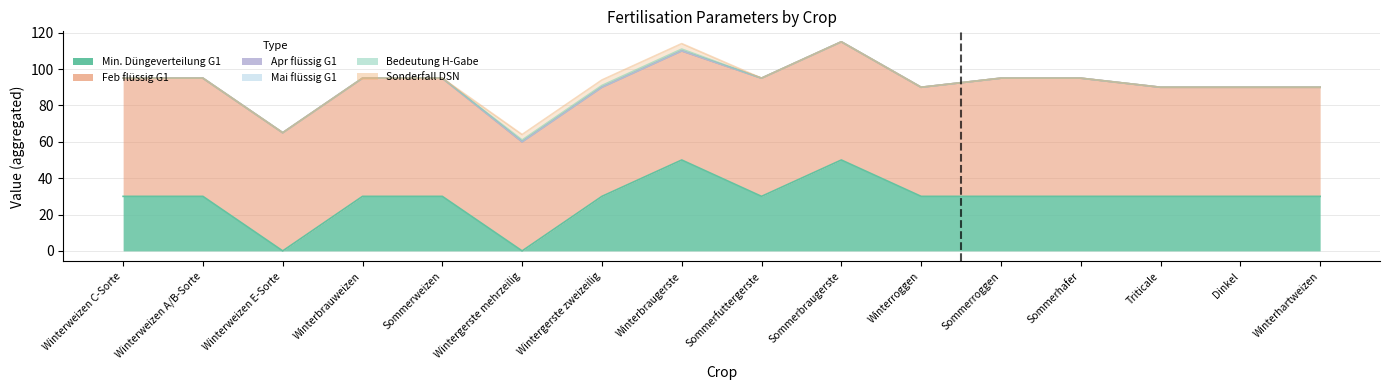

At which category does feb_fl_g1_dsn reach its first local valley?

Winterroggen